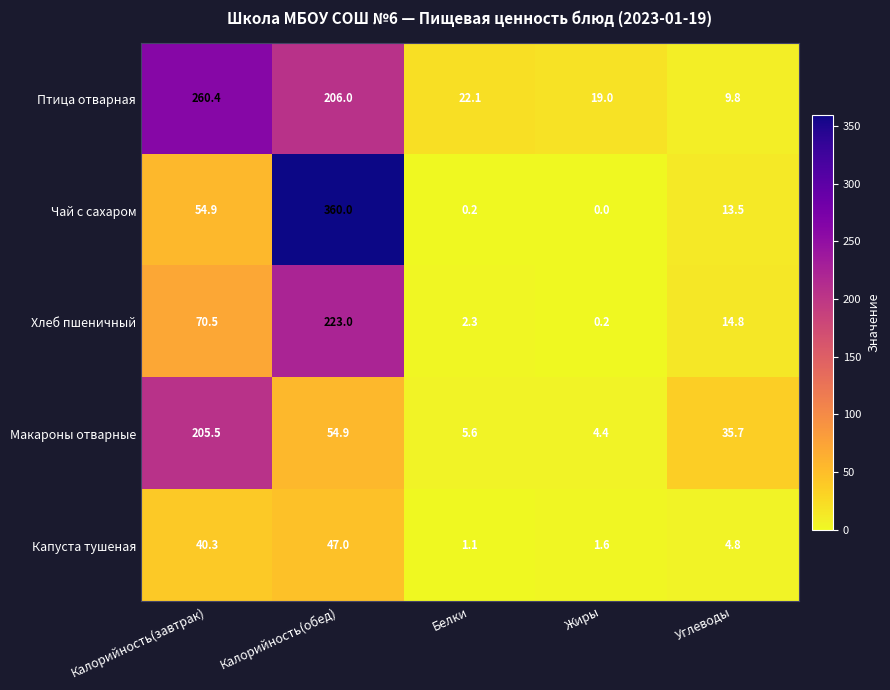

At which label is Птица отварная closest to 135?

Калорийность(обед)